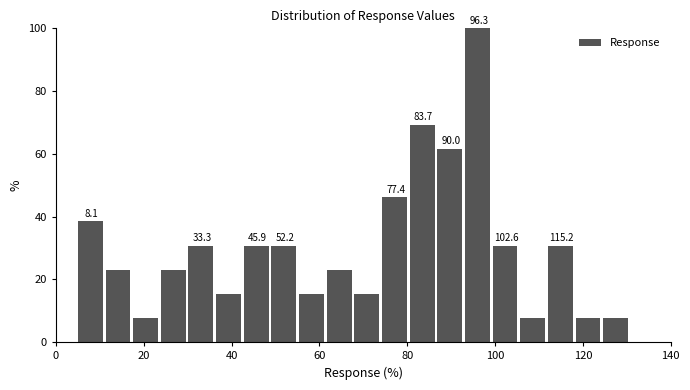

Read against the x-axis, roughly where is the centre of the tallest bar?

96